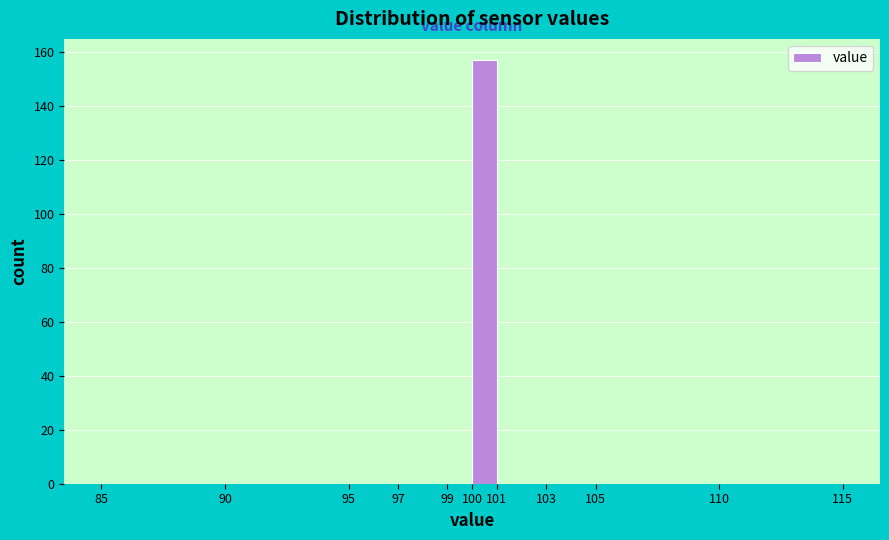

How tall is the bar that spans 100 to 101 on the x-axis? The values are not printed on the chart, so give them approximately, as read against the axis.

158